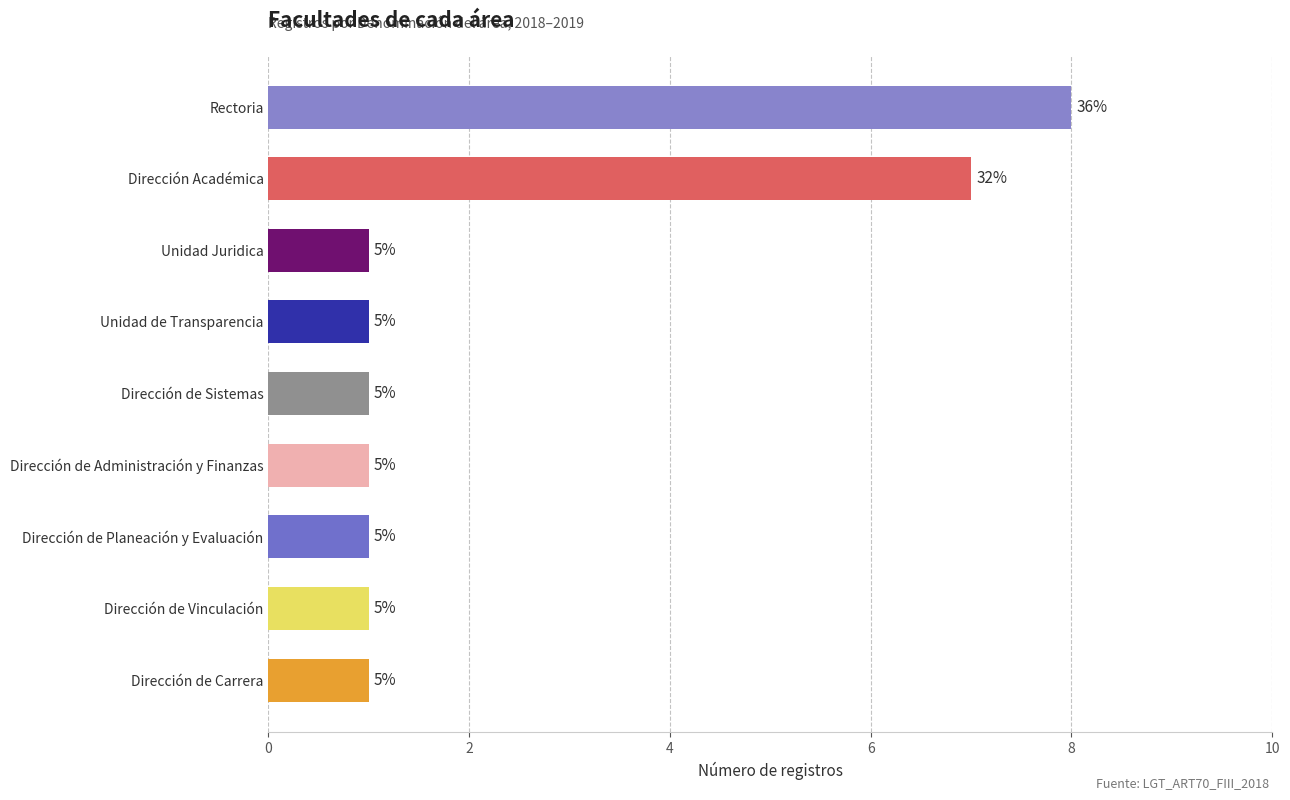

Does the chart contain any negative values?

No